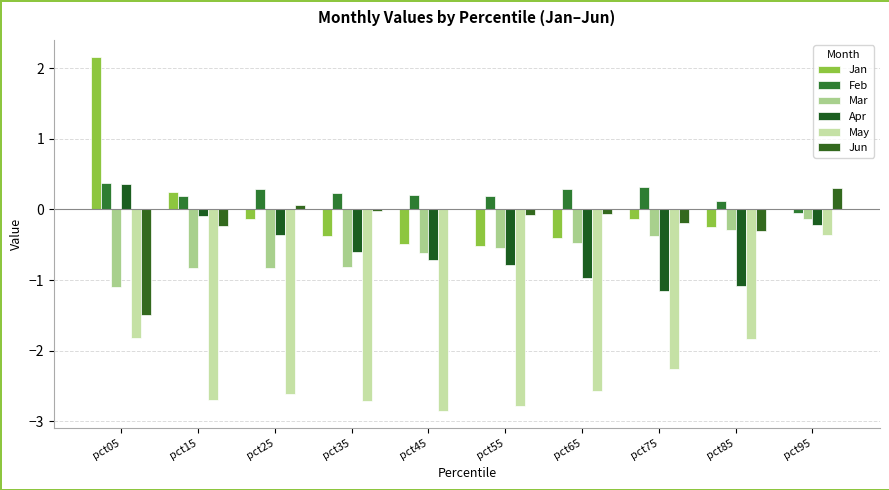

What is the difference between the Jun values at pct45 and pct15?

0.2